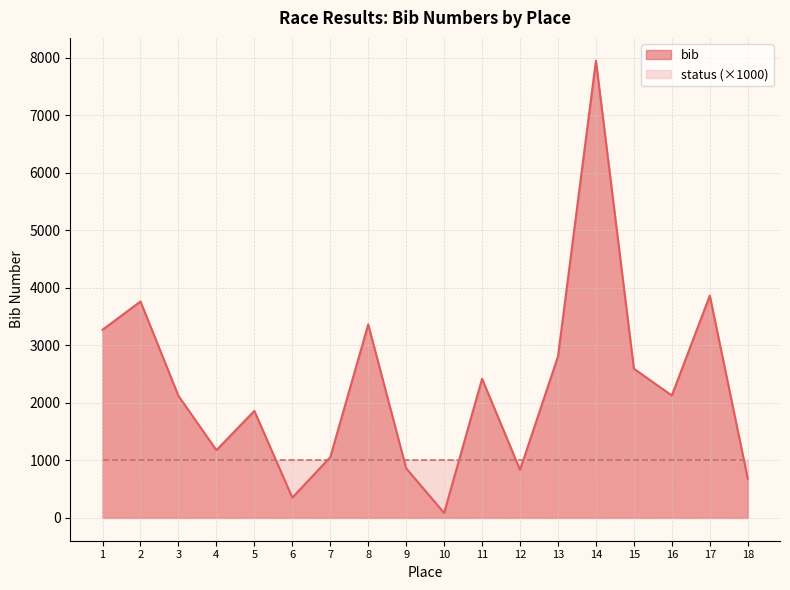

What is the smallest value displayed?

85